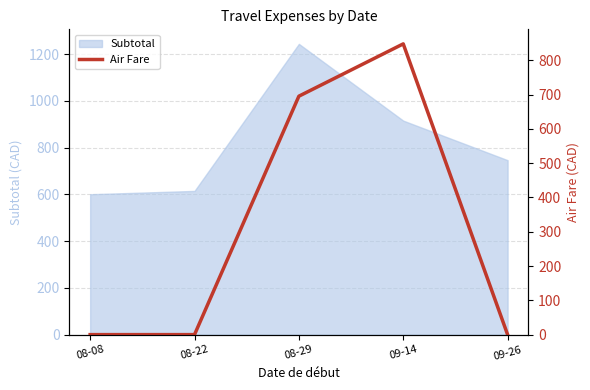

What is the sum of all values?

1543.0